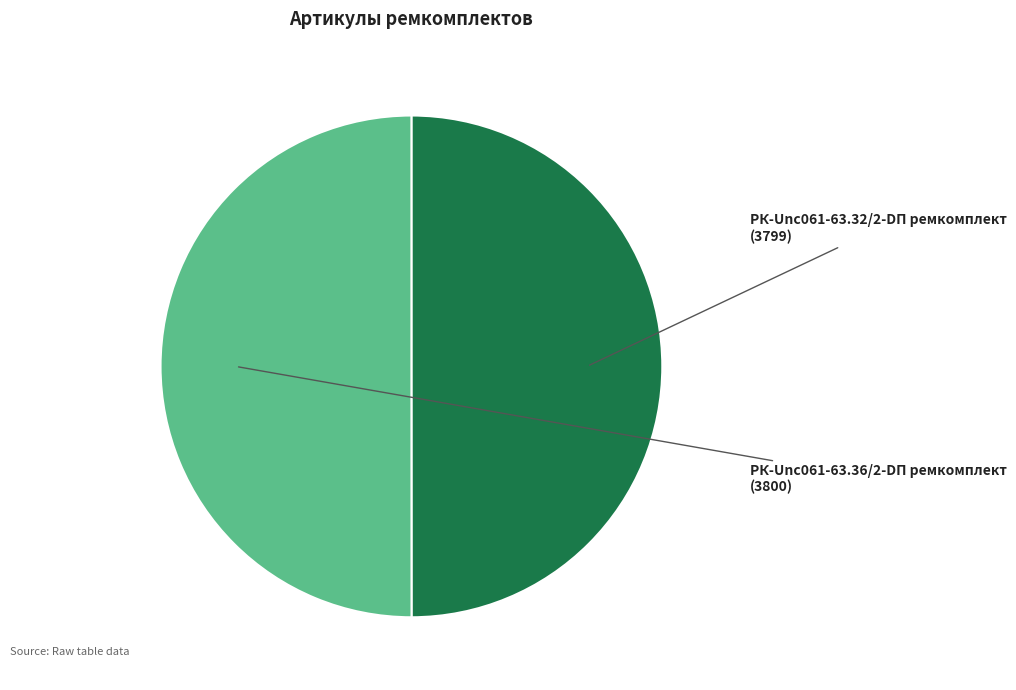

How many slices are in this pie chart?

2